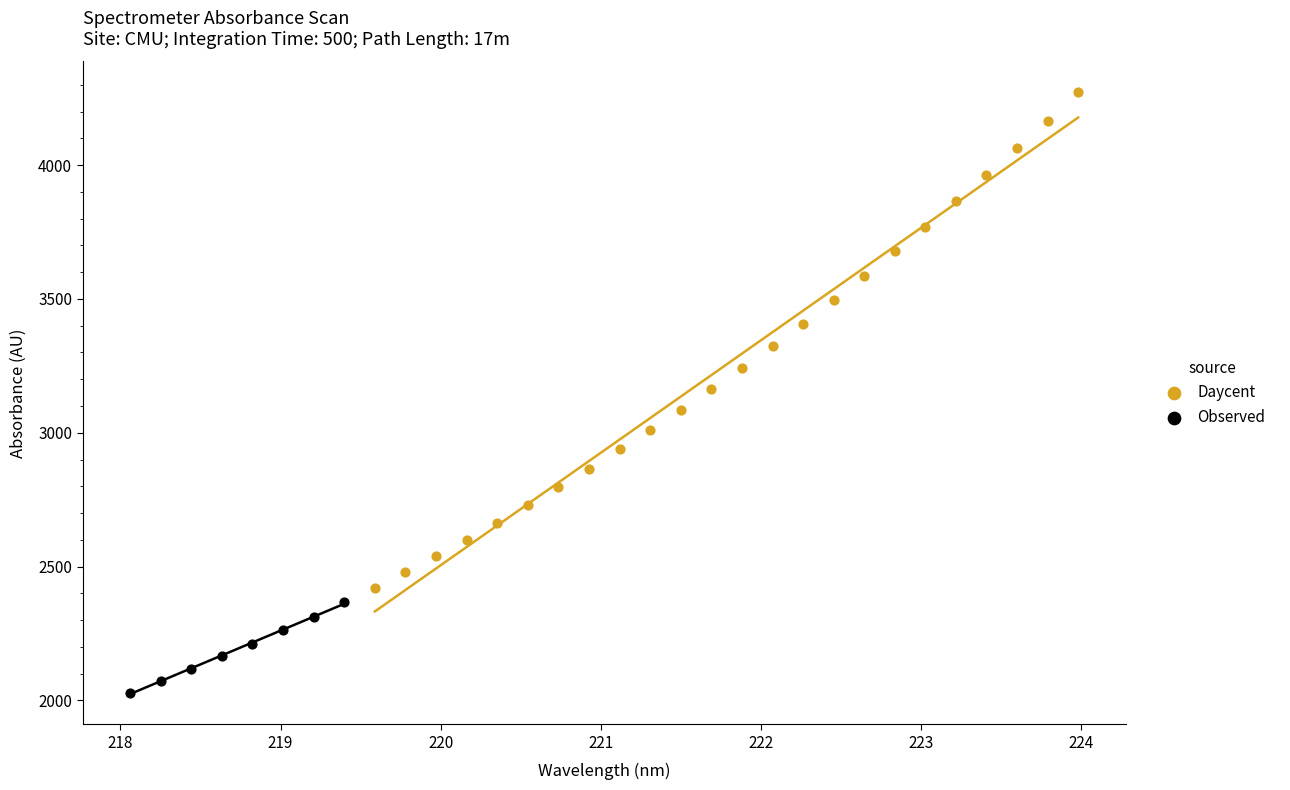

Which series contains the lowest Y value?

Observed